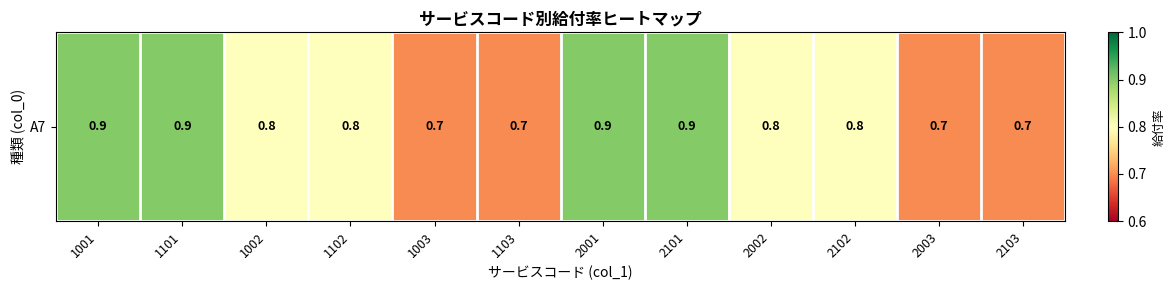

At which category does the chart reach its minimum across all series?

1003